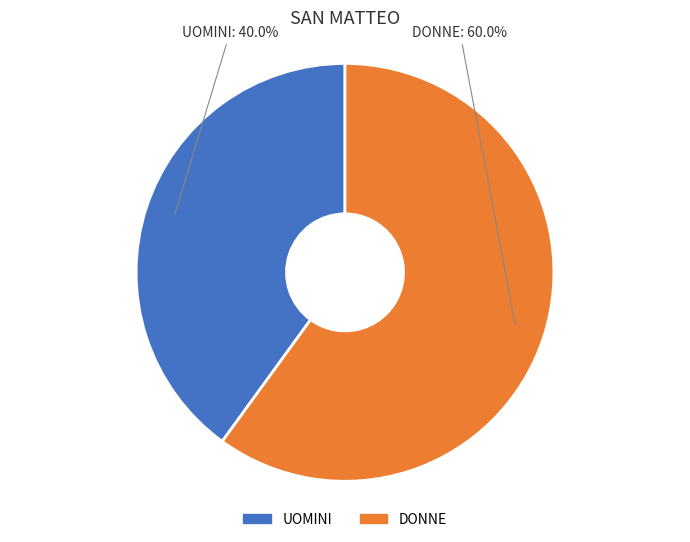

Between UOMINI and DONNE, which is larger?

DONNE